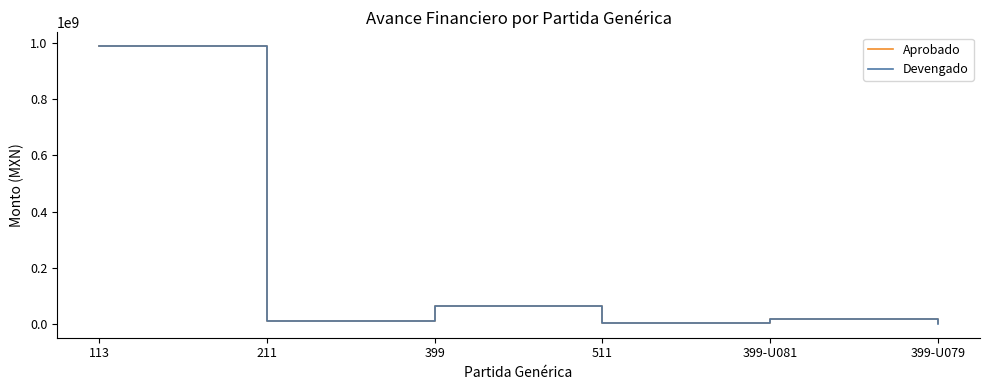

What is the highest value of the Aprobado series?

988255000